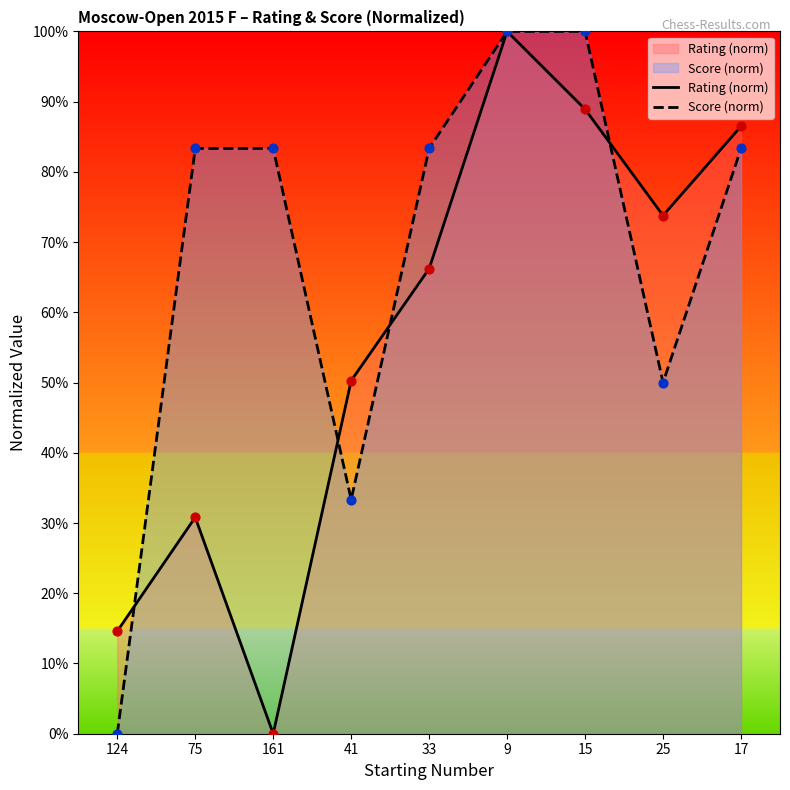

Which series has the largest total across all categories?

Score (norm)